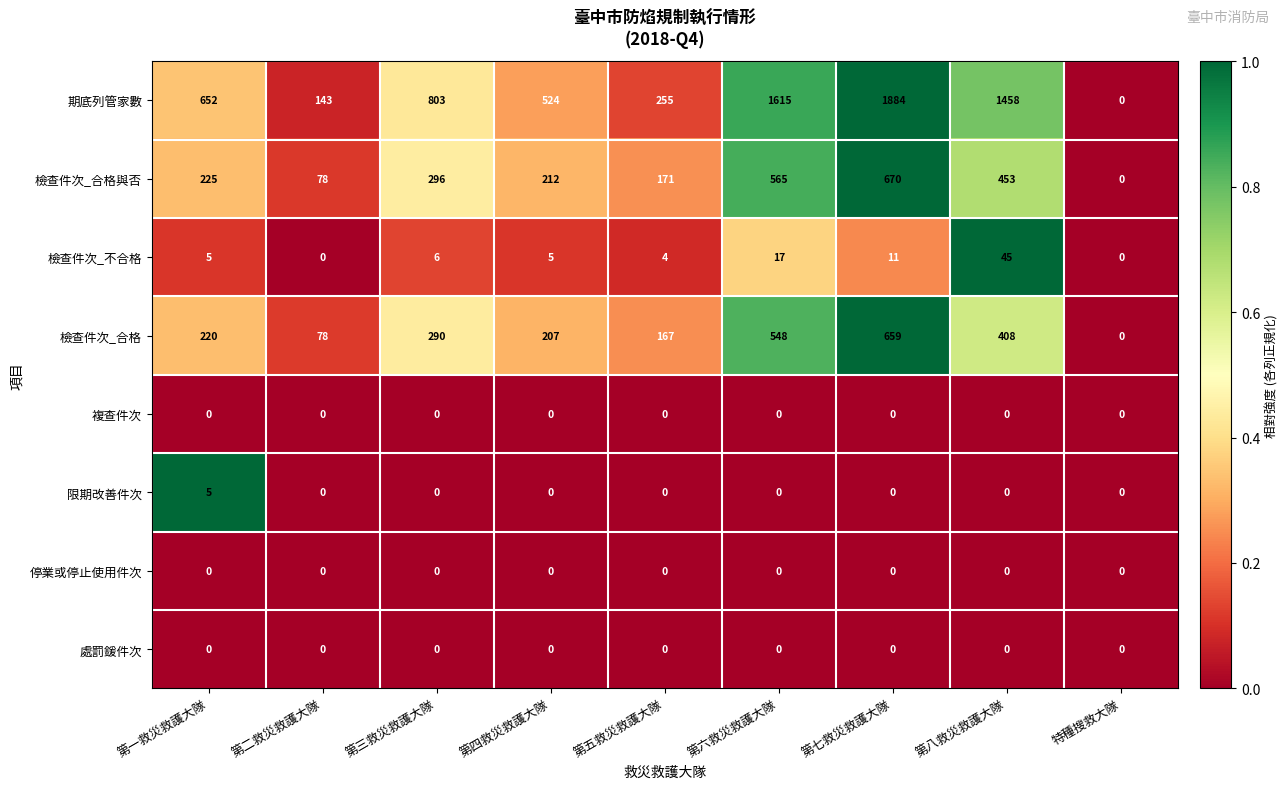

Which series has the largest total across all categories?

期底列管家數